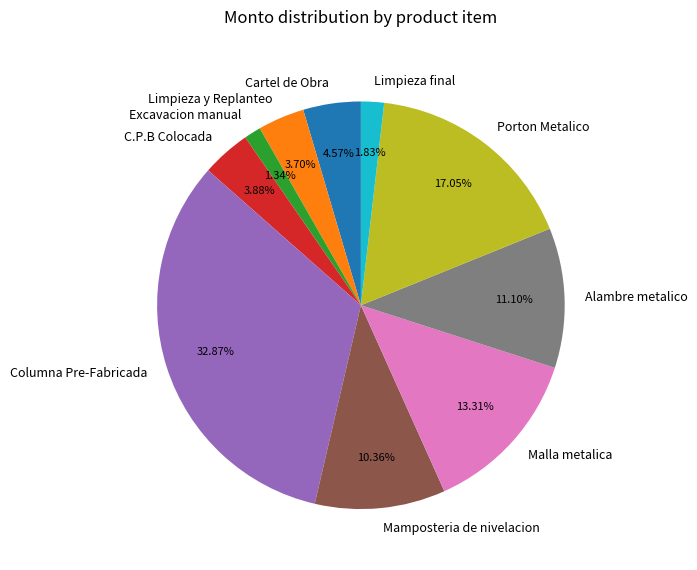

Is there any slice that represents more than half of the pie?

No